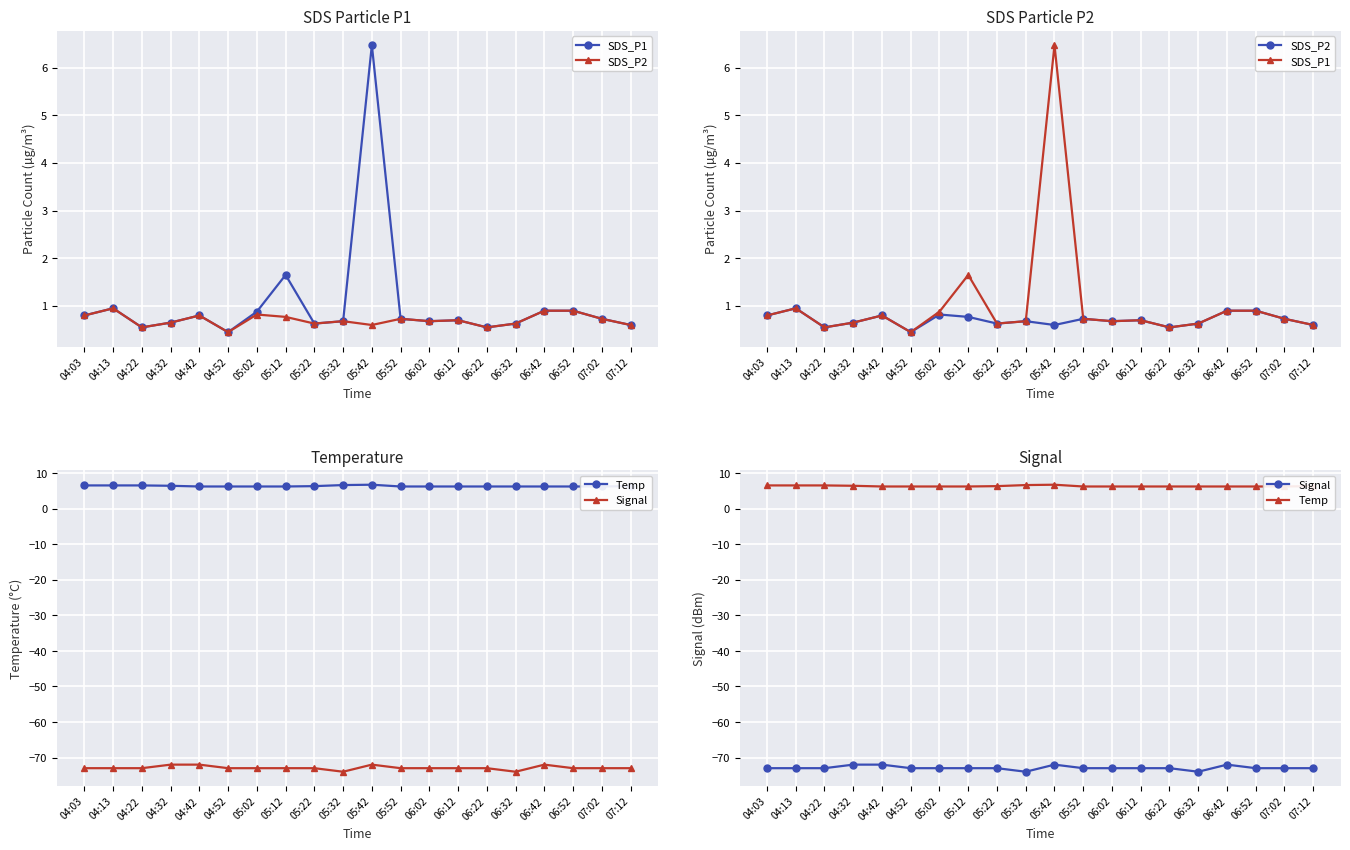

Where is the first local maximum for Temp?

05:42